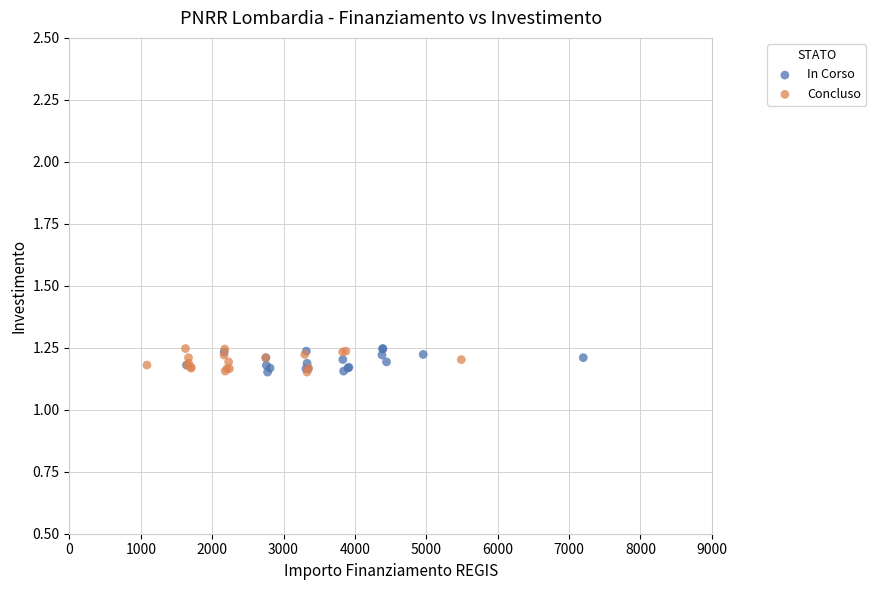

What are all the series names shown in the legend?

In Corso, Concluso